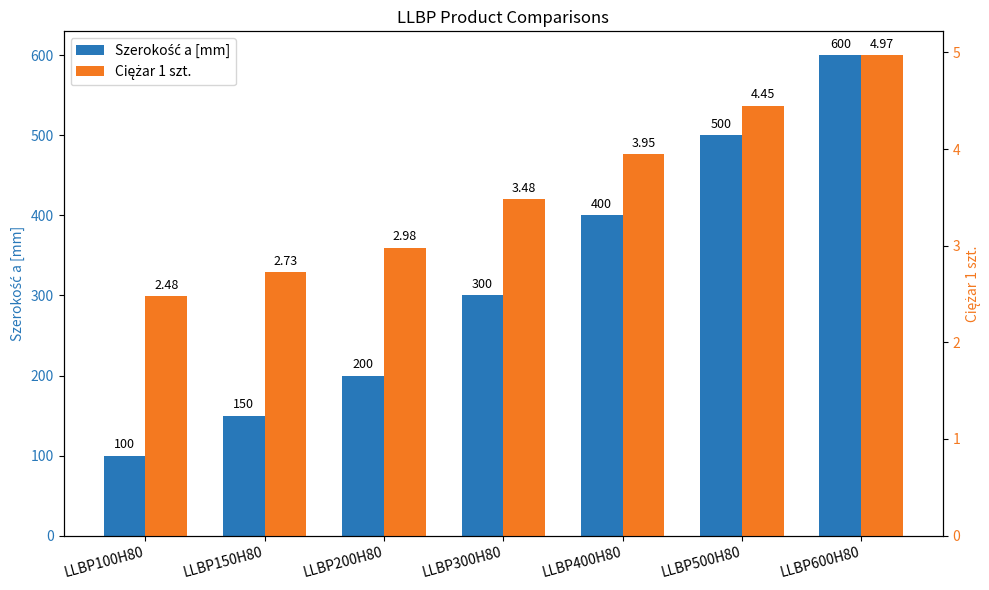

Does the chart contain stacked bars?

No